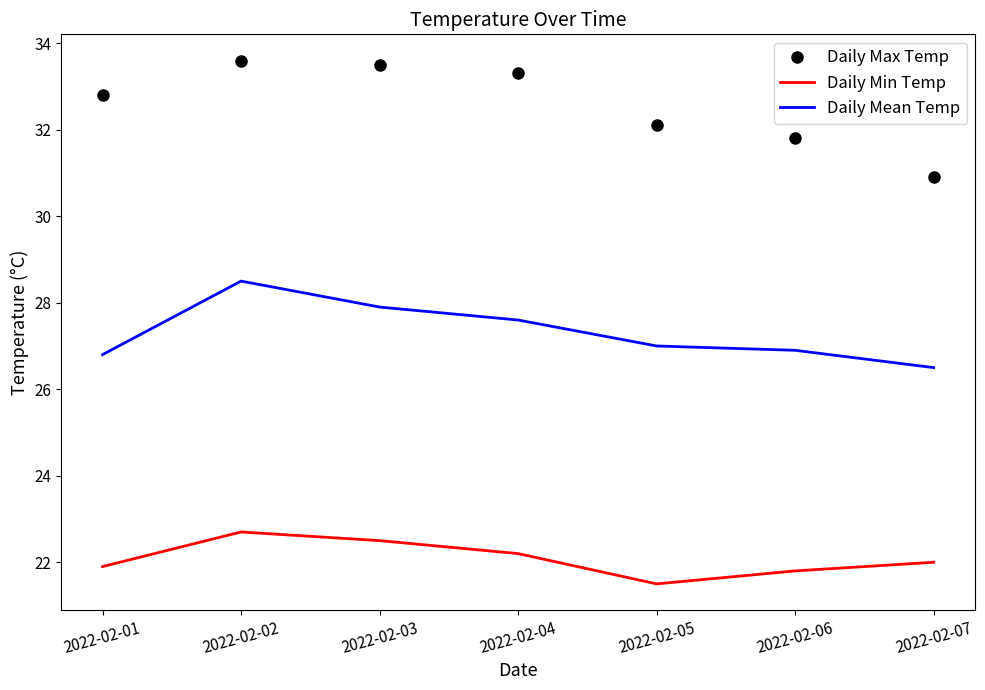

How many distinct data groups are displayed?

3